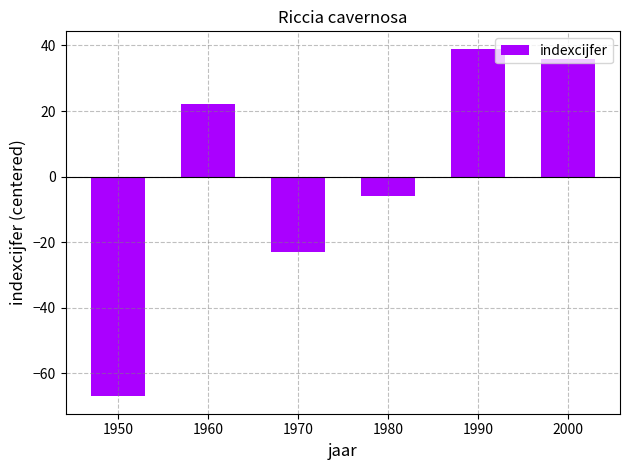

Reading left to right, what are all the values shown in this chart?

-67	22	-23	-6	39	36